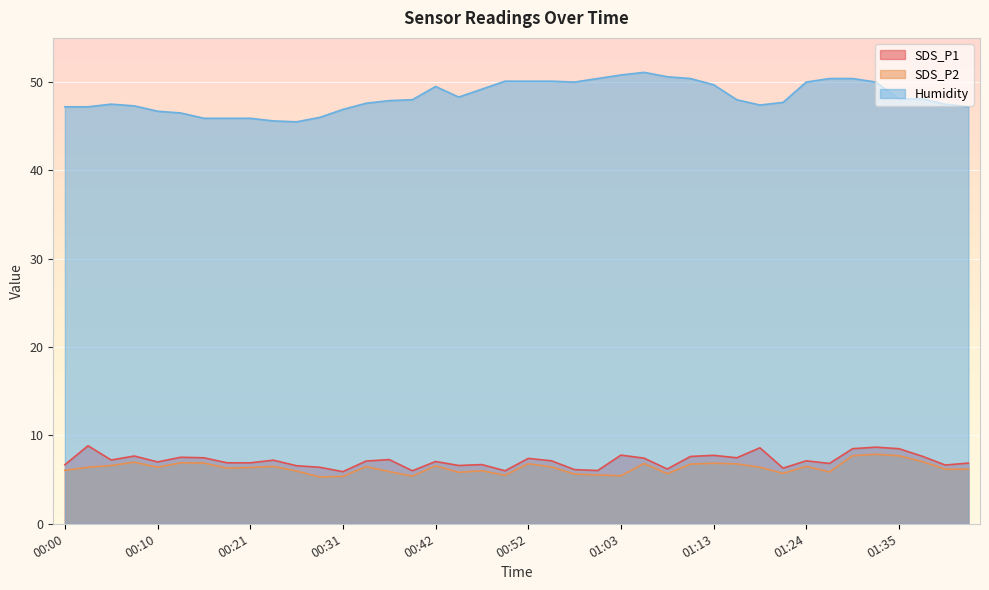

List the series in order of their peak value, lowest first.

SDS_P2, SDS_P1, Humidity